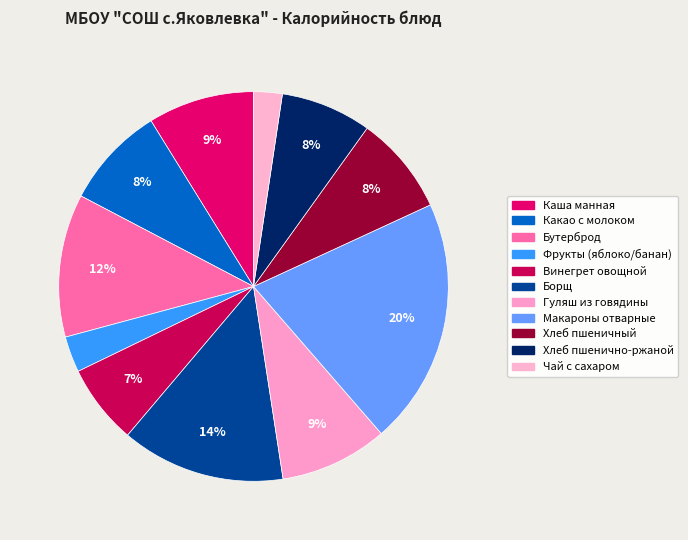

What is the smallest slice in the pie chart?

Чай с сахаром